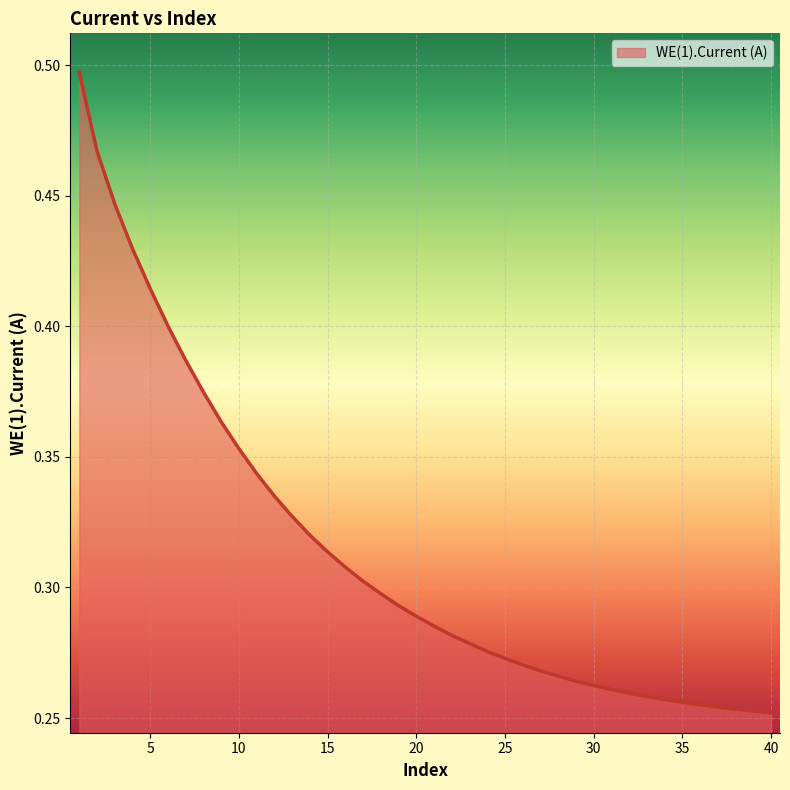

Does the chart display data point markers on the line(s)?

No